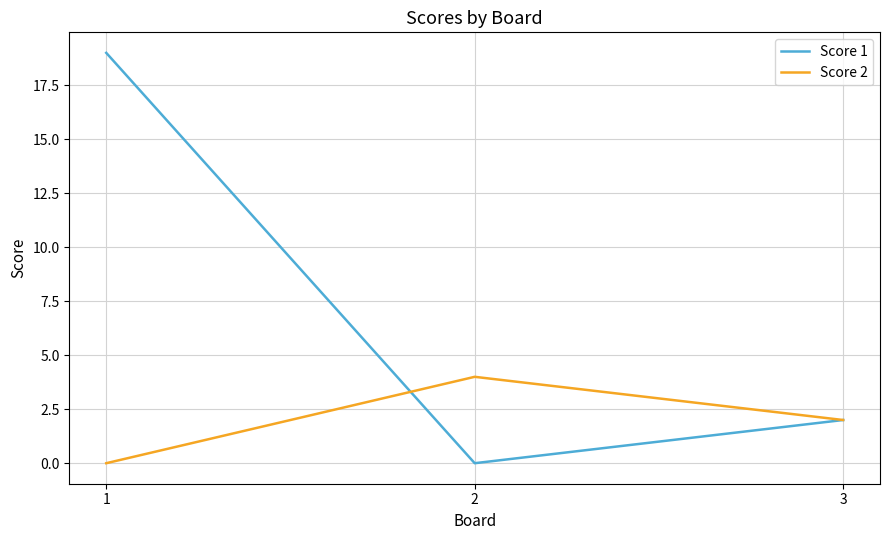

True or false: Score 2 has a value of -1 at 1.

False